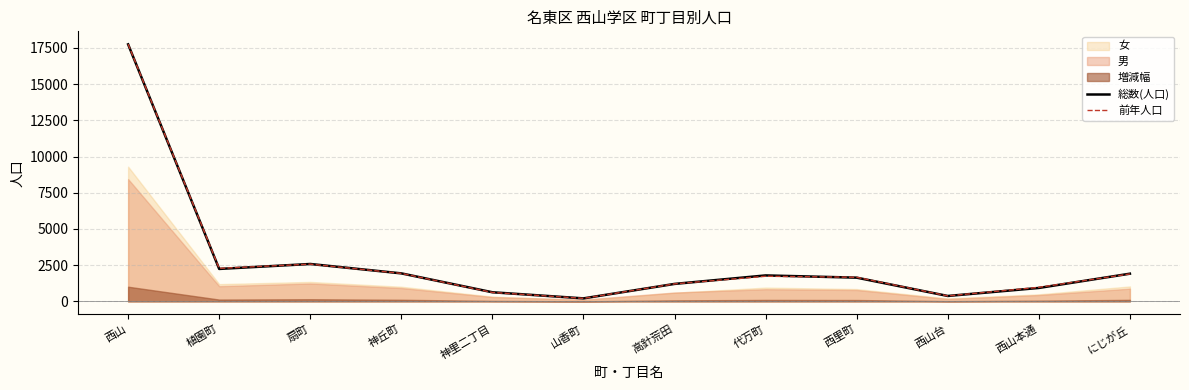

Reading right to left, what are all the values shown in this chart?

総数(人口): 1913	928	374	1639	1793	1207	208	630	1934	2583	2241	17749
前年人口: 1896	972	378	1665	1735	1210	209	617	1933	2572	2281	17760